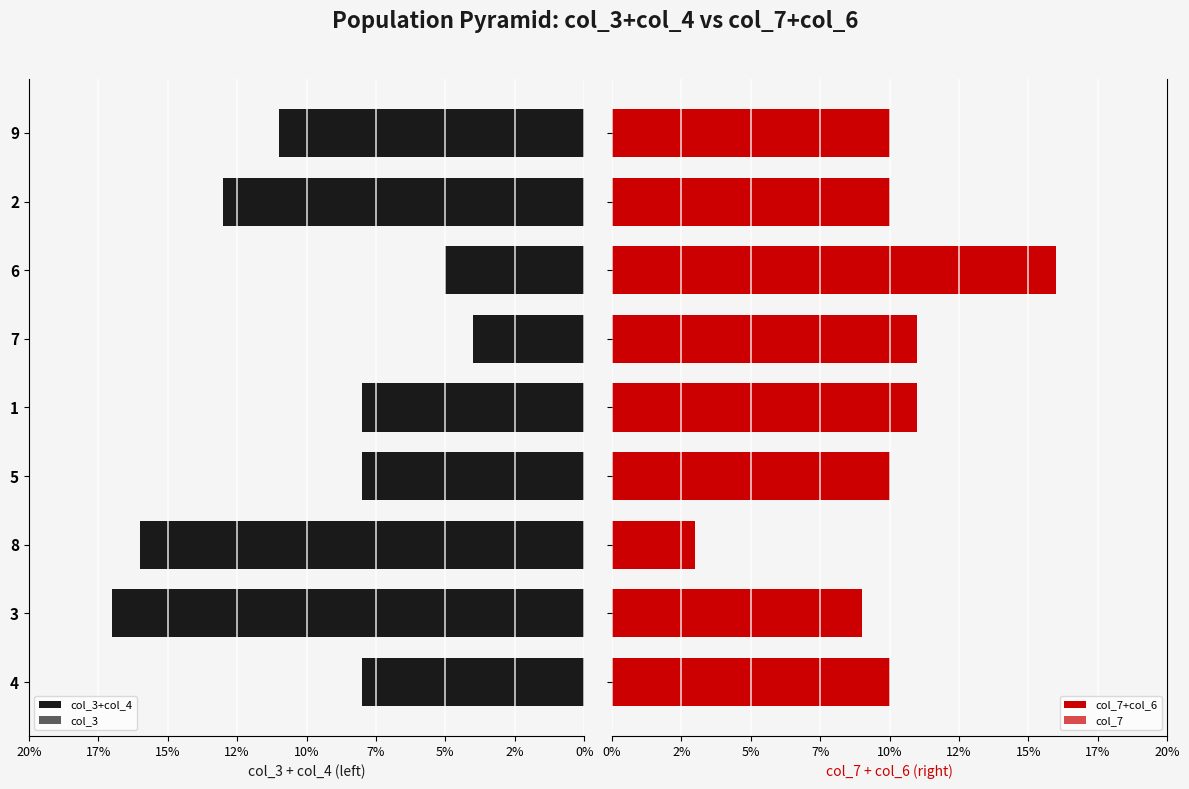

How many data points in col_7 are less than 5?

4